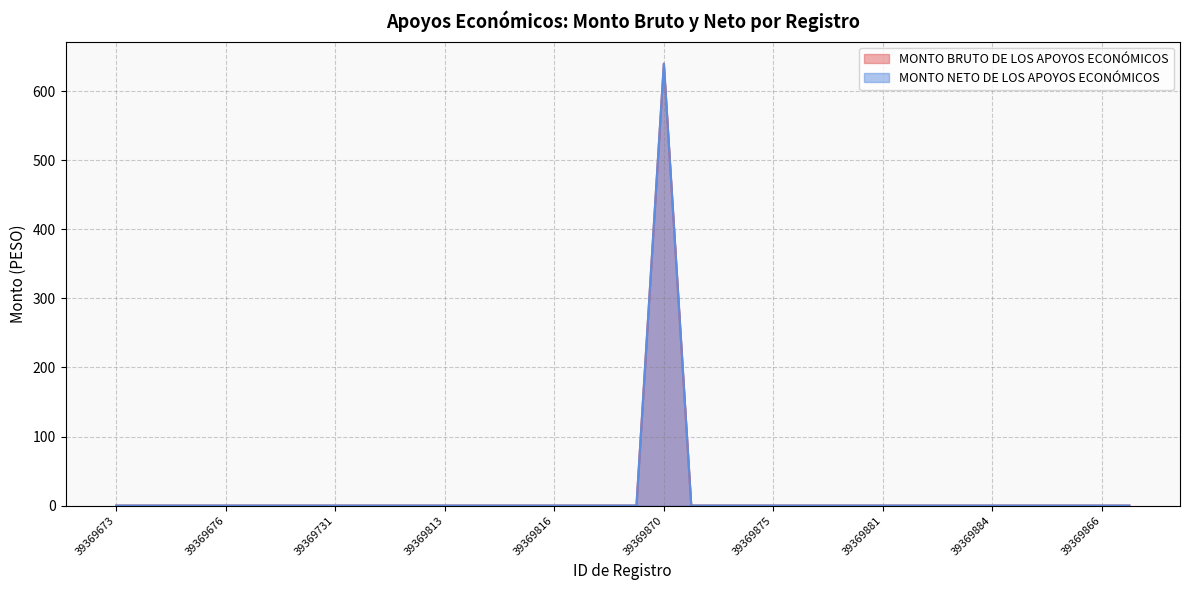

List the labels in order of MONTO NETO DE LOS APOYOS ECONÓMICOS value, largest first.

39369870, 39369673, 39369674, 39369675, 39369672, 39369676, 39369677, 39369729, 39369730, 39369731, 39369728, 39369732, 39369733, 39369813, 39369814, 39369815, 39369812, 39369816, 39369817, 39369867, 39369868, 39369871, 39369873, 39369874, 39369875, 39369872, 39369876, 39369877, 39369881, 39369882, 39369883, 39369880, 39369884, 39369885, 39369889, 39369890, 39369866, 39369869